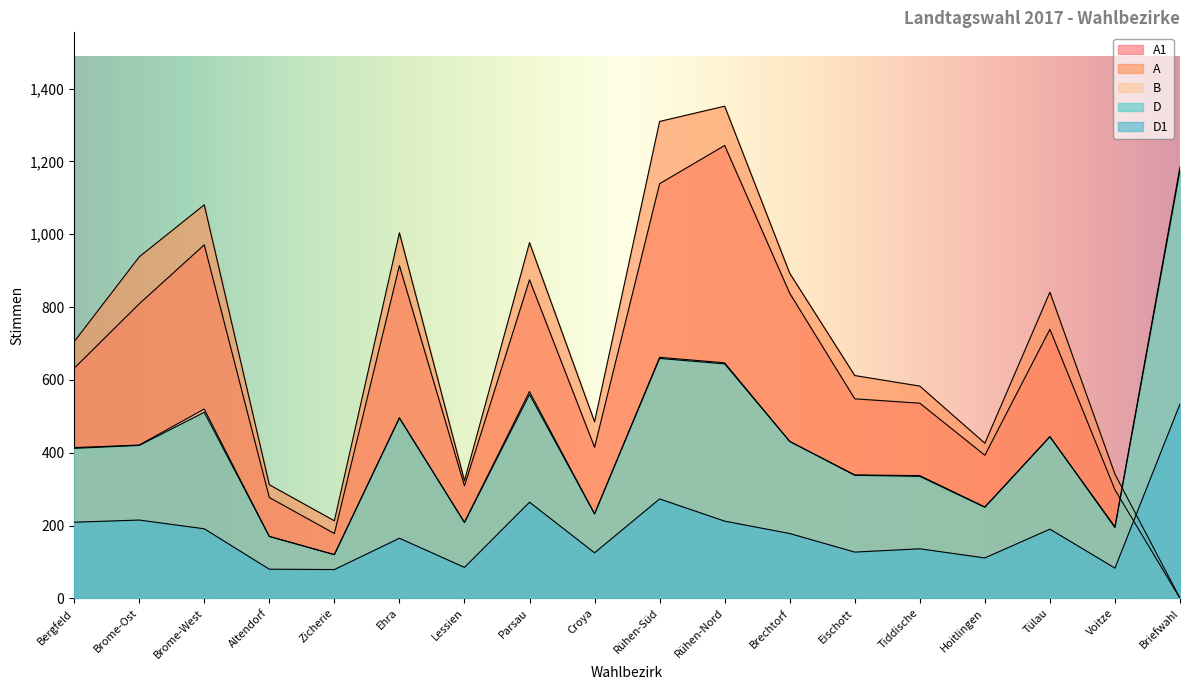

What is the difference between the A values at Hoitlingen and Ehra?

578